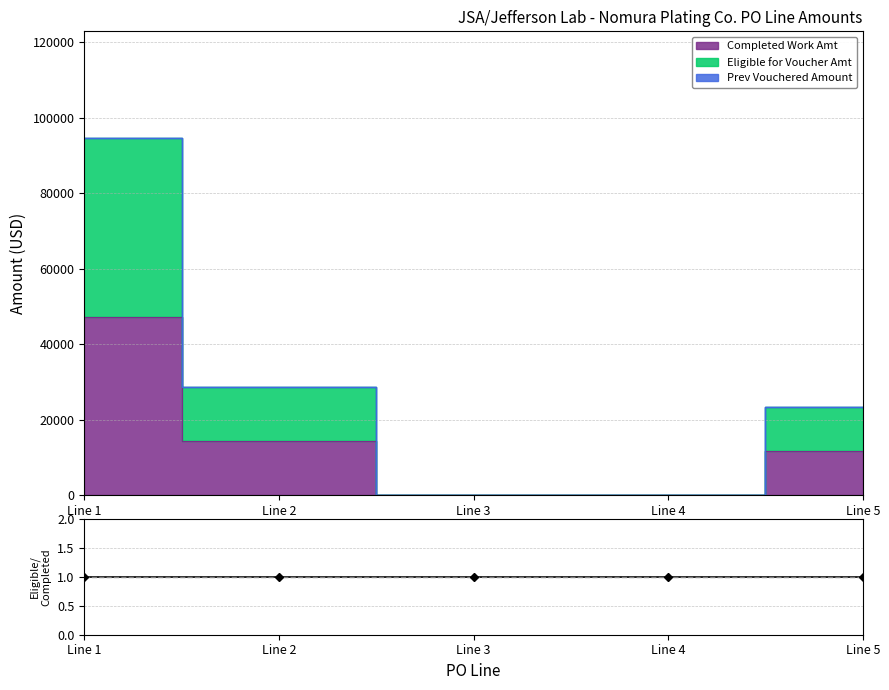

Does the chart have visible grid lines?

Yes